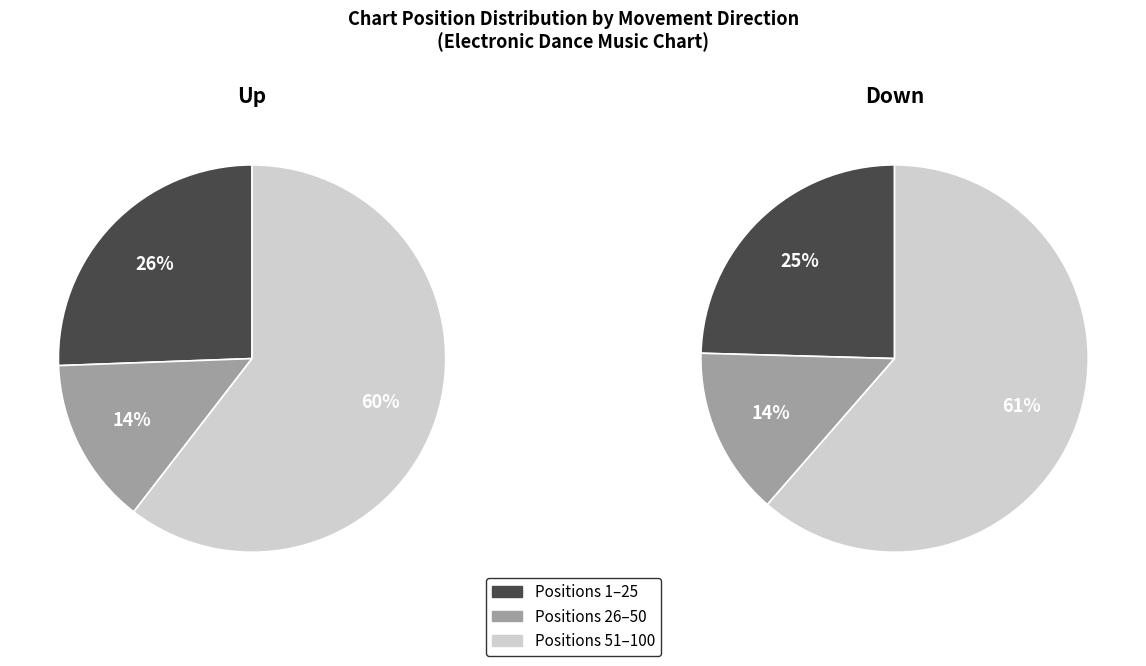

Is the sum of Up and Down greater than half?

Yes